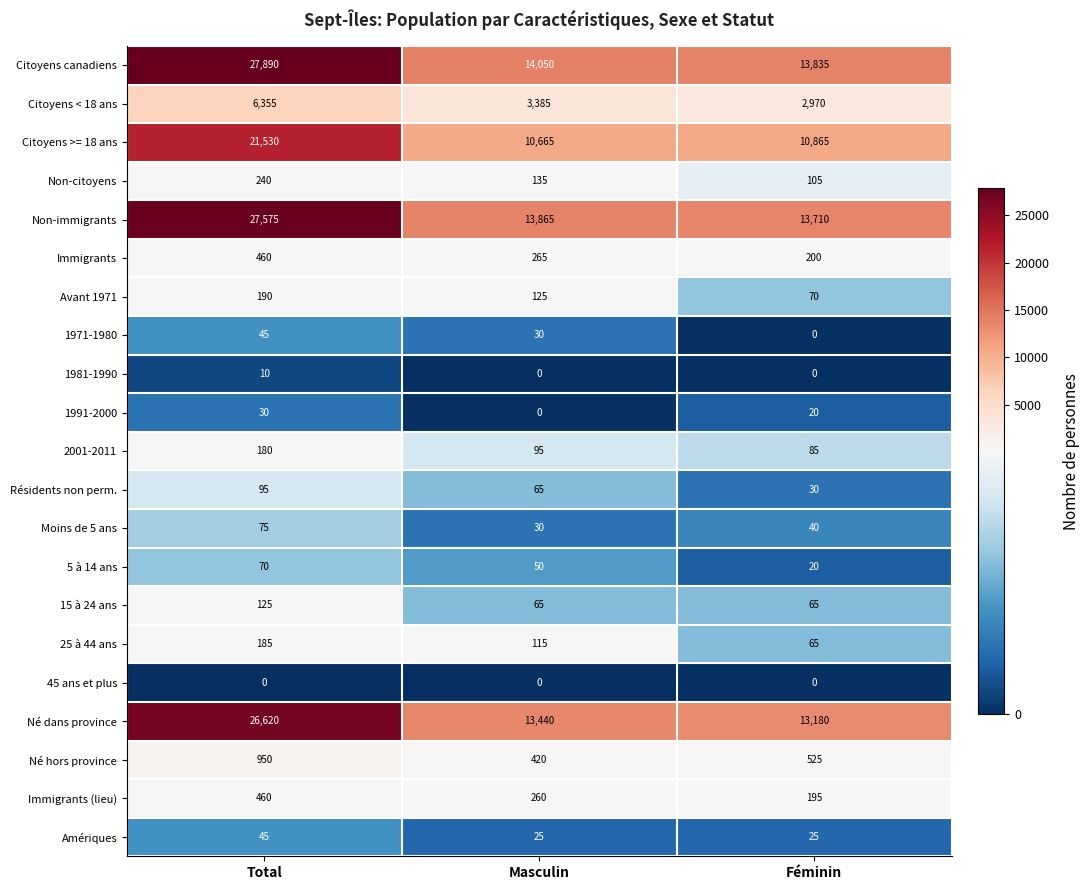

Where is Né dans province nearest to the value 19900?

Masculin